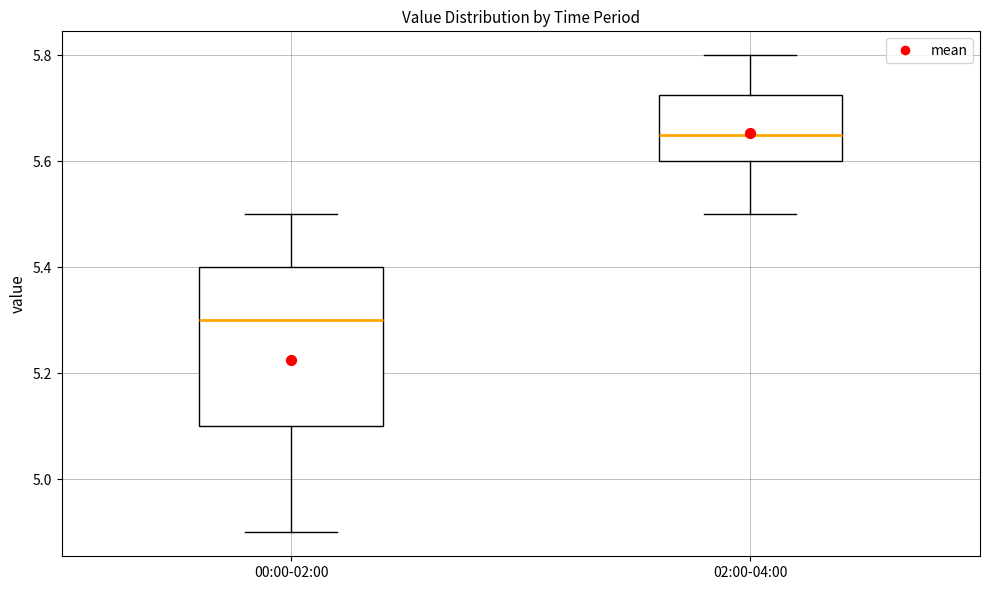

Where does the upper whisker of the box for 00:00-02:00 end on the y-axis? The values are not printed on the chart, so give them approximately, as read against the axis.

5.50